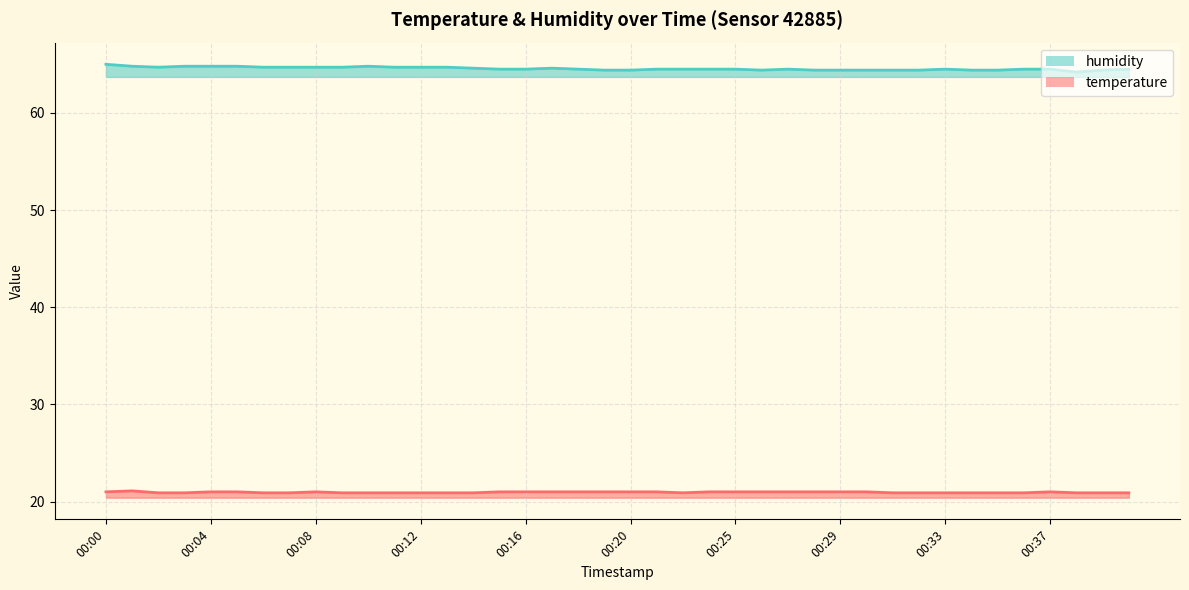

Reading right to left, list all the values displayed in this chart.

temperature: 00:40=20.9	00:39=20.9	00:38=20.9	00:37=21.0	00:36=20.9	00:35=20.9	00:34=20.9	00:33=20.9	00:32=20.9	00:31=20.9	00:30=21.0	00:29=21.0	00:28=21.0	00:27=21.0	00:26=21.0	00:25=21.0	00:24=21.0	00:23=20.9	00:22=21.0	00:20=21.0	00:19=21.0	00:18=21.0	00:17=21.0	00:16=21.0	00:15=21.0	00:14=20.9	00:13=20.9	00:12=20.9	00:11=20.9	00:10=20.9	00:09=20.9	00:08=21.0	00:07=20.9	00:06=20.9	00:05=21.0	00:04=21.0	00:03=20.9	00:02=20.9	00:01=21.1	00:00=21.0
humidity: 00:40=64.5	00:39=64.4	00:38=64.2	00:37=64.5	00:36=64.5	00:35=64.4	00:34=64.4	00:33=64.5	00:32=64.4	00:31=64.4	00:30=64.4	00:29=64.4	00:28=64.4	00:27=64.5	00:26=64.4	00:25=64.5	00:24=64.5	00:23=64.5	00:22=64.5	00:20=64.4	00:19=64.4	00:18=64.5	00:17=64.6	00:16=64.5	00:15=64.5	00:14=64.6	00:13=64.7	00:12=64.7	00:11=64.7	00:10=64.8	00:09=64.7	00:08=64.7	00:07=64.7	00:06=64.7	00:05=64.8	00:04=64.8	00:03=64.8	00:02=64.7	00:01=64.8	00:00=65.0